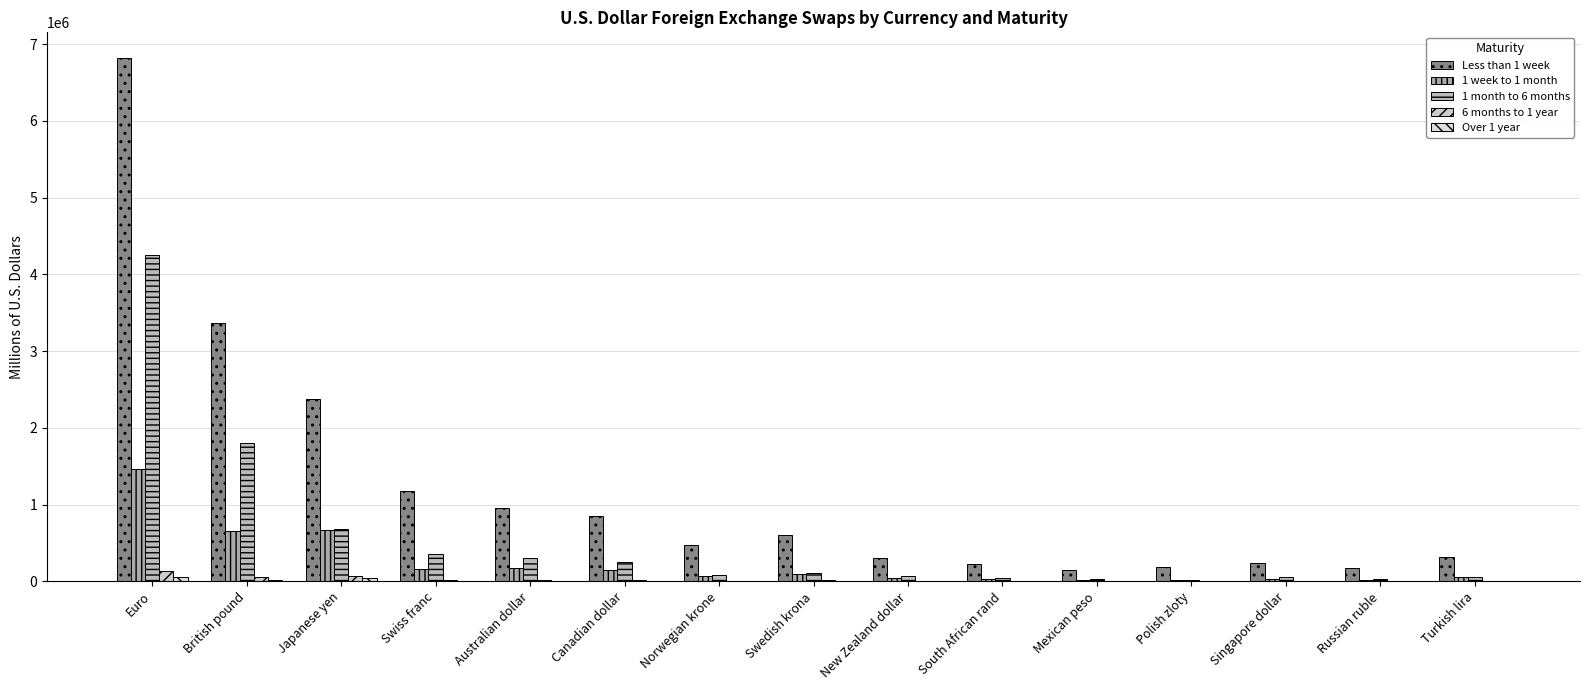

What is the highest value of the 1 week to 1 month series?

1462508